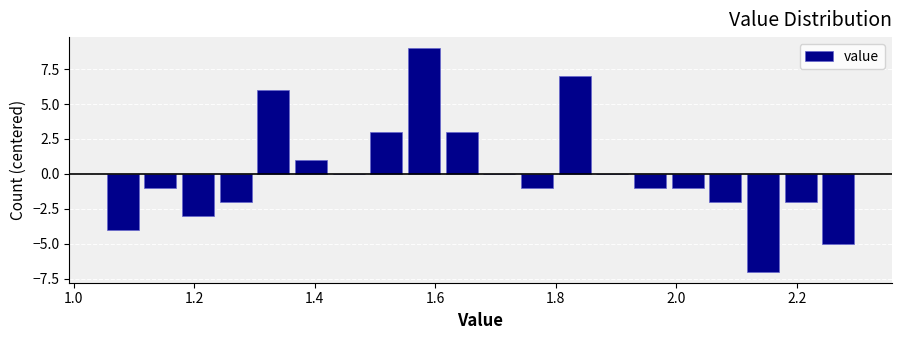

Read against the x-axis, roughly where is the centre of the tallest bar?

1.58